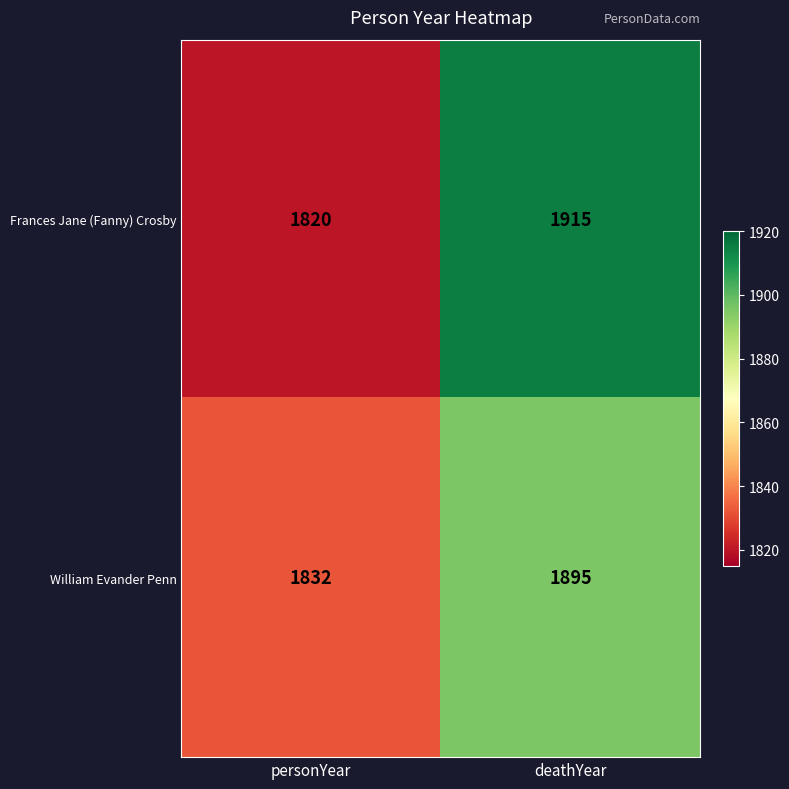

What is the difference between the highest and lowest values at deathYear?

20